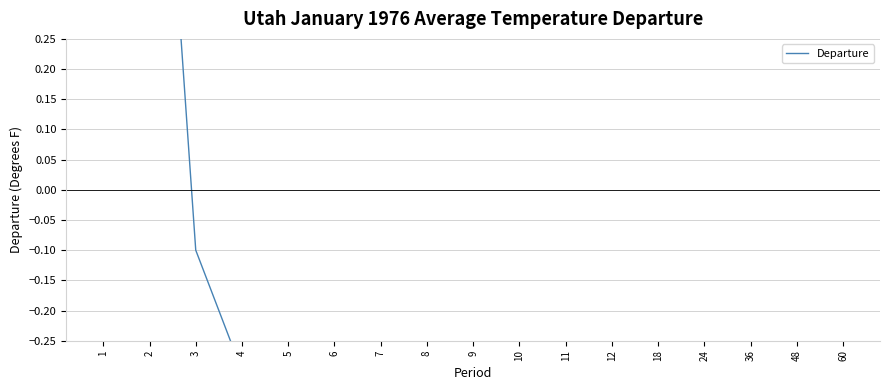

At which label is the value closest to 0?

3